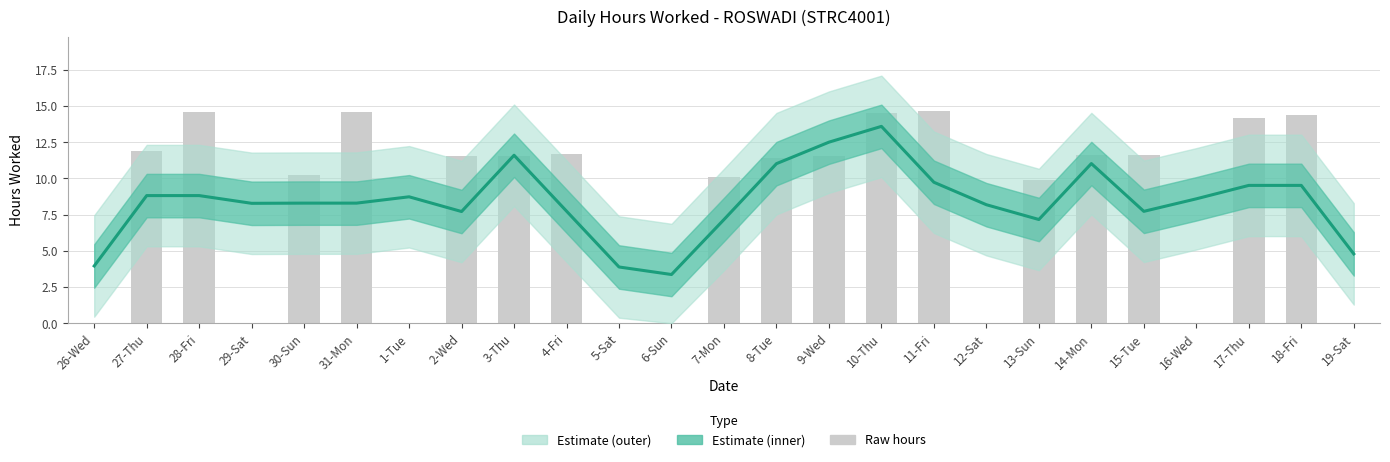

At which label does the data first exceed 8?

27-Thu